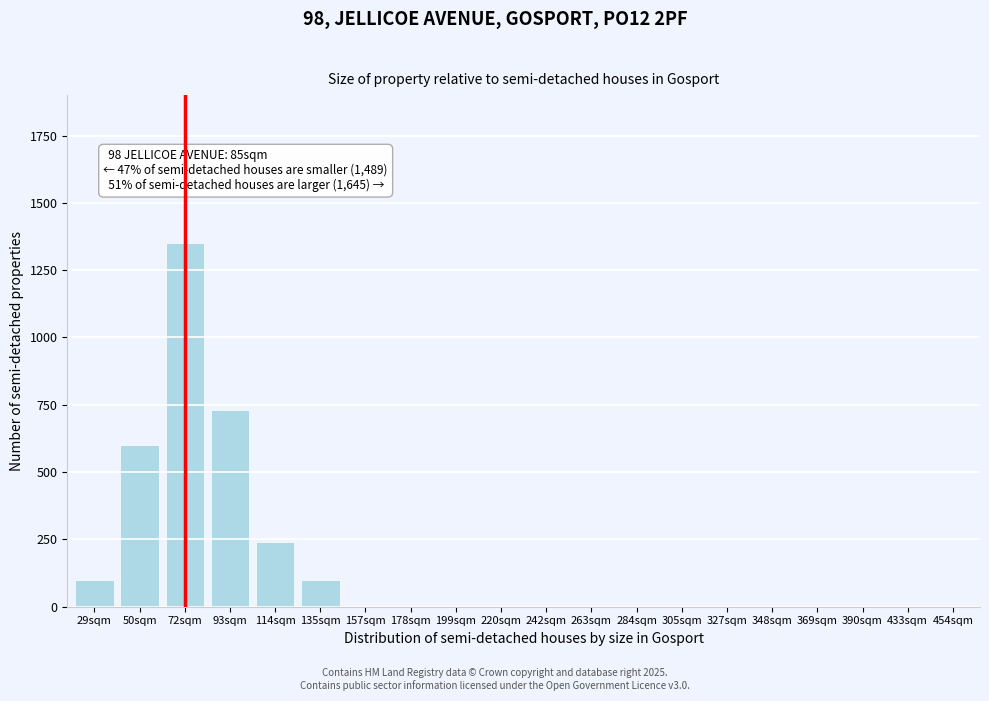

Reading right to left, what are all the values shown in this chart?

454sqm=0	433sqm=0	390sqm=0	369sqm=0	348sqm=0	327sqm=0	305sqm=0	284sqm=0	263sqm=0	242sqm=0	220sqm=0	199sqm=0	178sqm=0	157sqm=0	135sqm=100	114sqm=240	93sqm=730	72sqm=1350	50sqm=600	29sqm=100